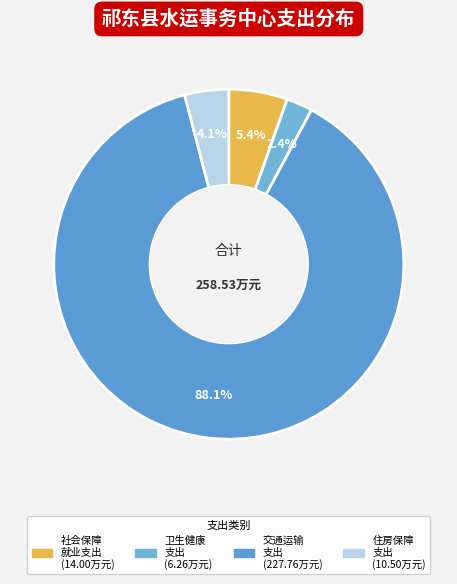

Count the number of slices in the pie.

4